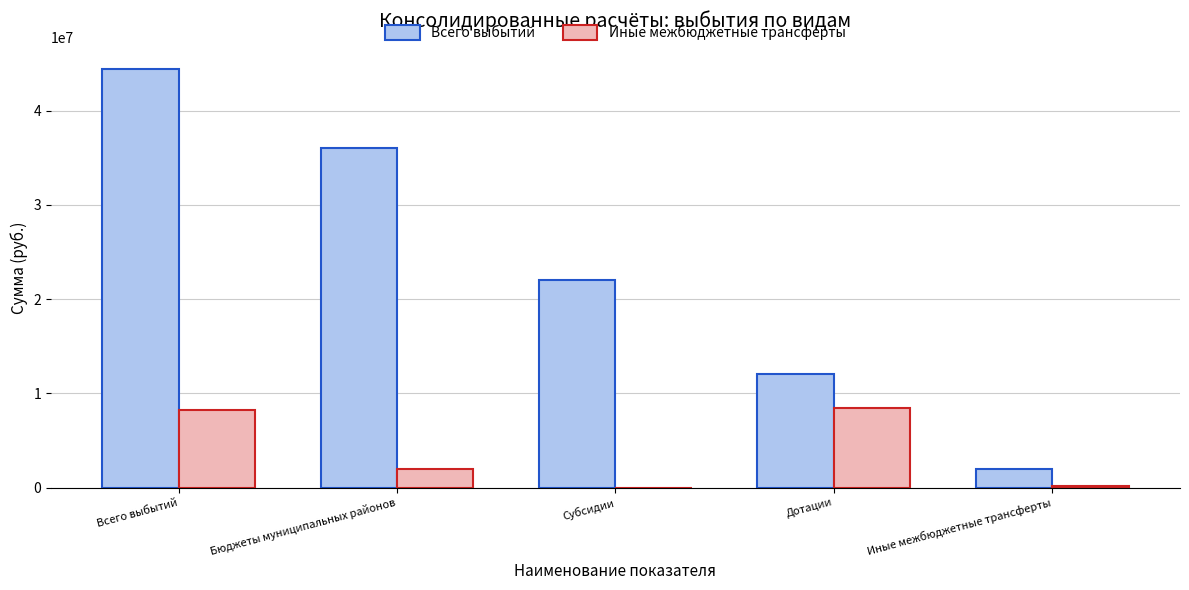

What value does the Всего выбытий series have at Всего выбытий?

44477225.9